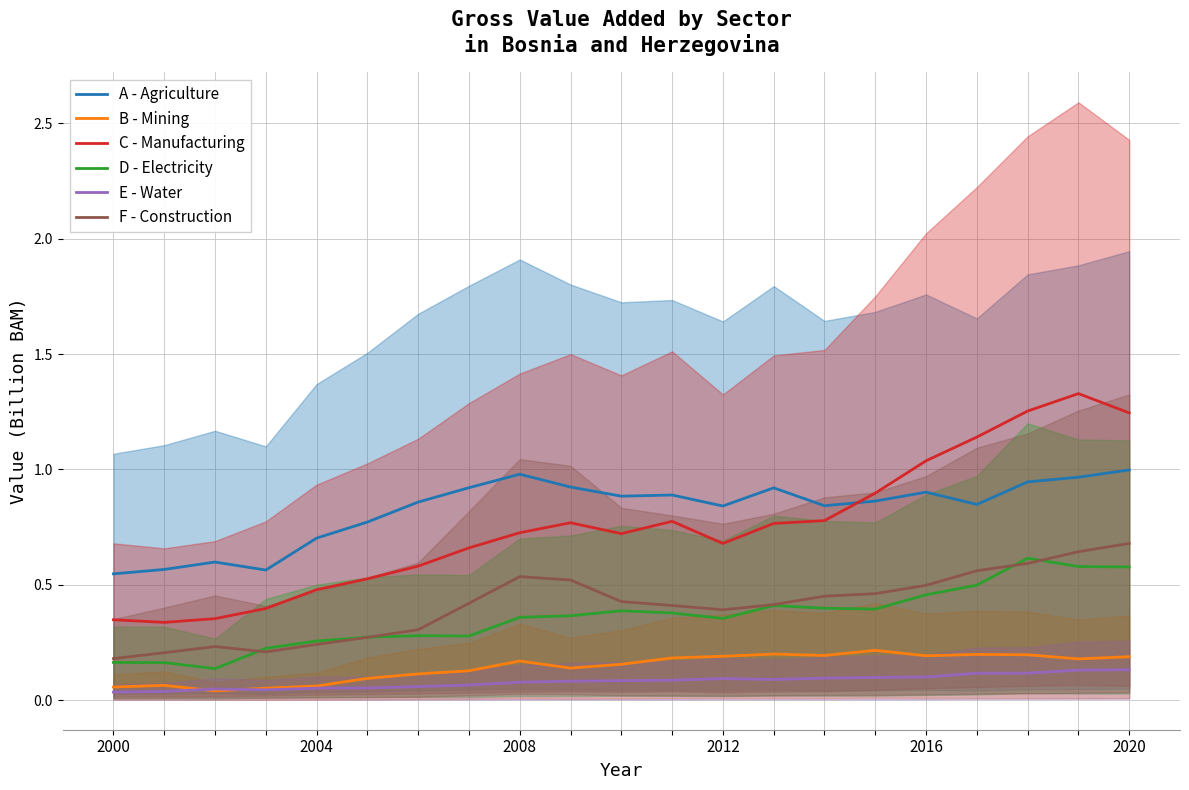

True or false: F - Construction has a value of 0.2 at 2000.

True